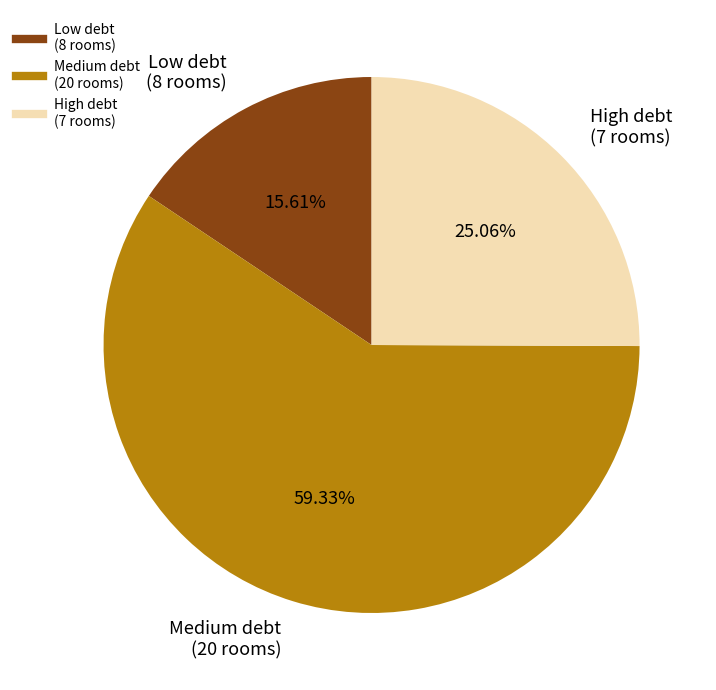

How many slices are in this pie chart?

3